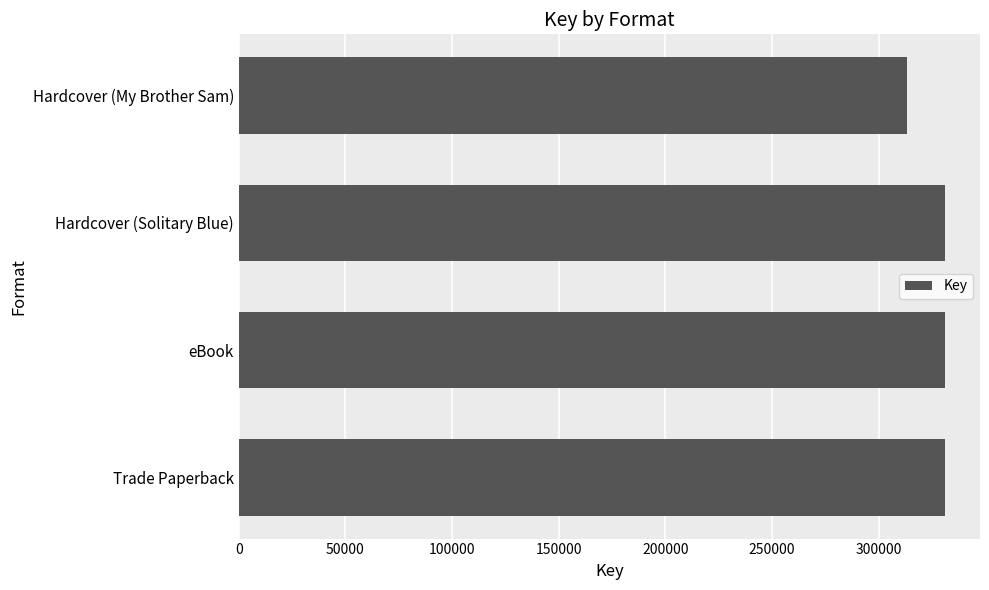

The value at Hardcover (My Brother Sam) is 313479. True or false?

True